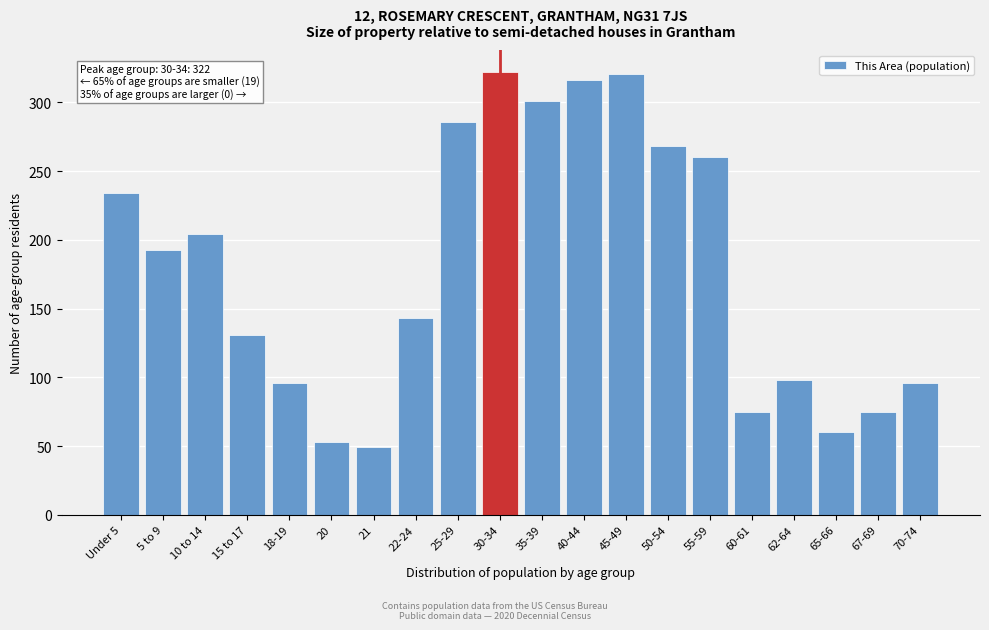

Approximately how many times larger is the value at 35-39 compared to 40-44?

1.0